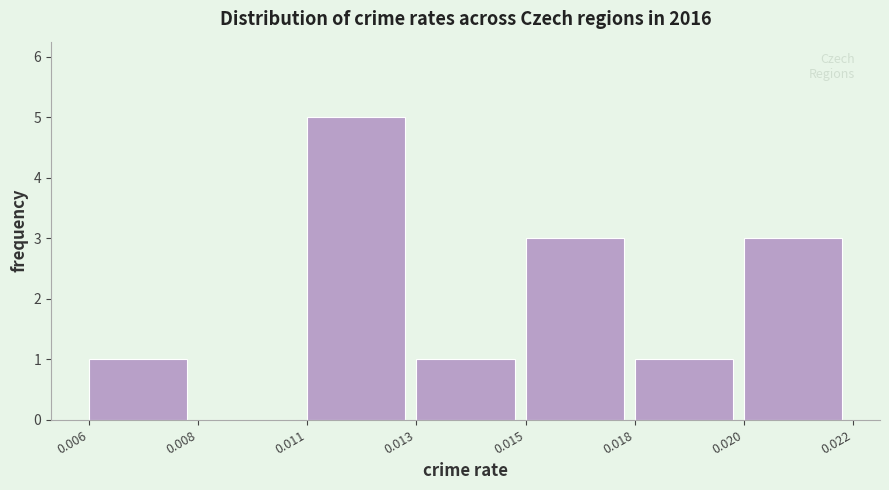

Reading left to right, transcribe all the data shown in this chart.

0.006=1	0.008=0	0.011=5	0.013=1	0.015=3	0.018=1	0.020=3